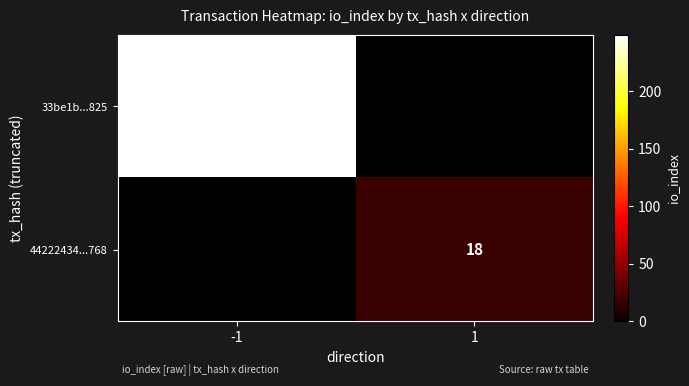

The value of 33be1b...825 at -1 is 109. True or false?

False